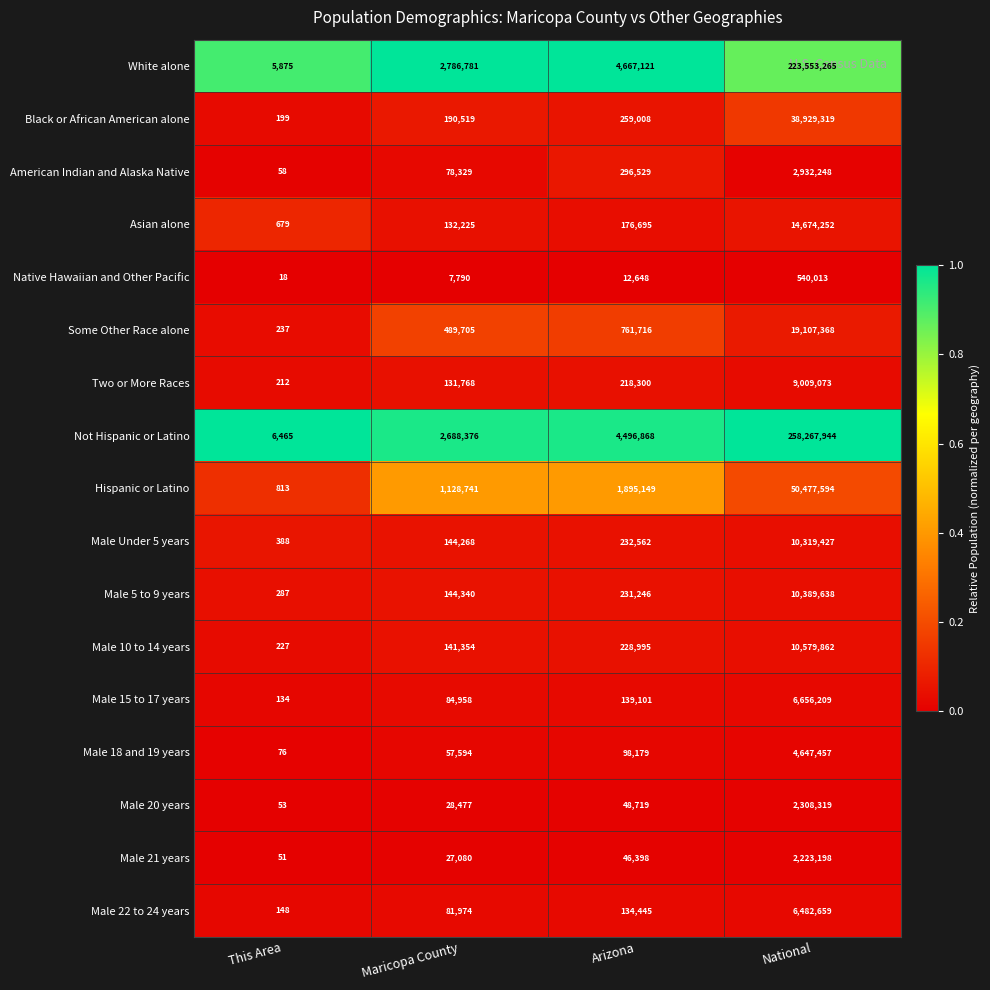

What is the total value across all series at Maricopa County?

8344279